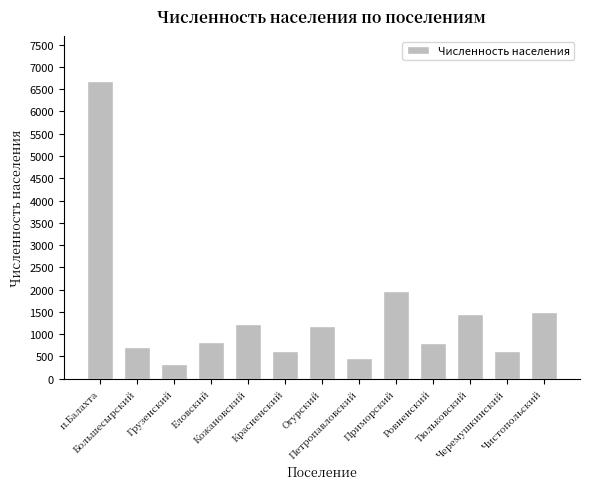

Is it true that the value at Еловский is 1176?

False